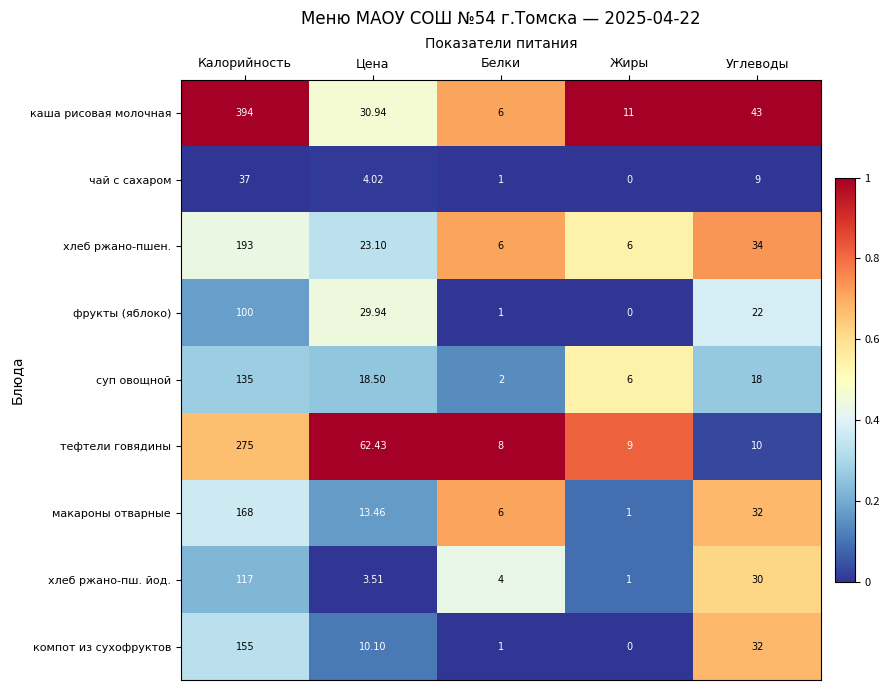

Rank the series by their maximum value, from highest to lowest.

каша рисовая молочная, тефтели говядины, хлеб ржано-пшен., макароны отварные, компот из сухофруктов, суп овощной, хлеб ржано-пш. йод., фрукты (яблоко), чай с сахаром